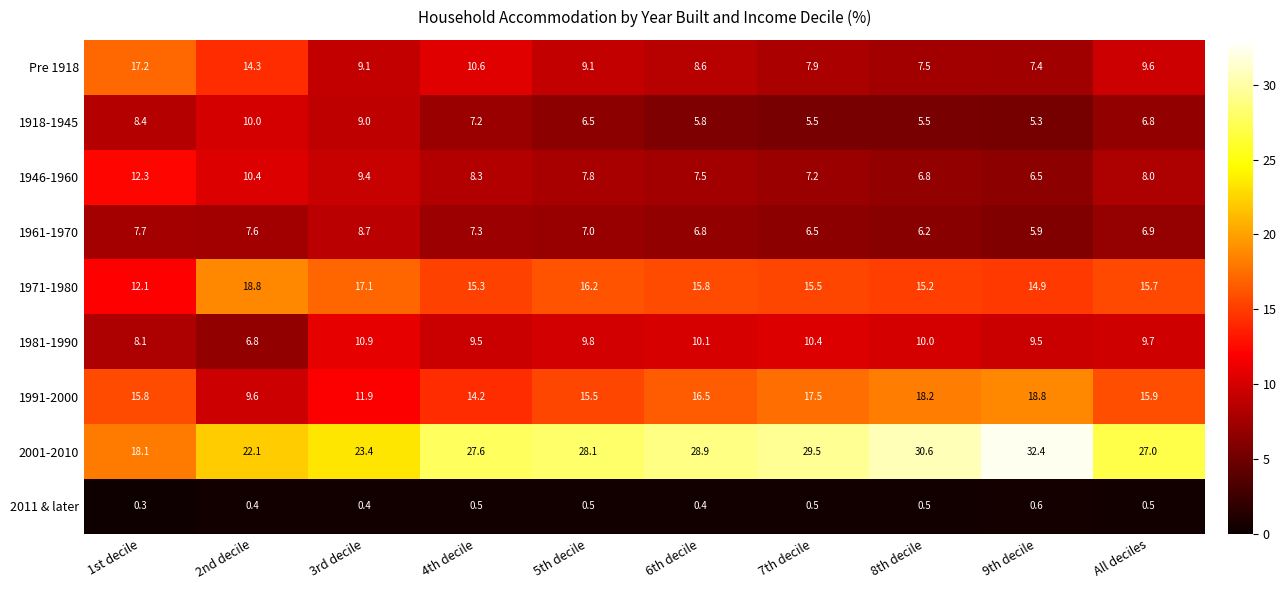

Between 1st decile and 6th decile, which series saw the biggest shift?

2001-2010